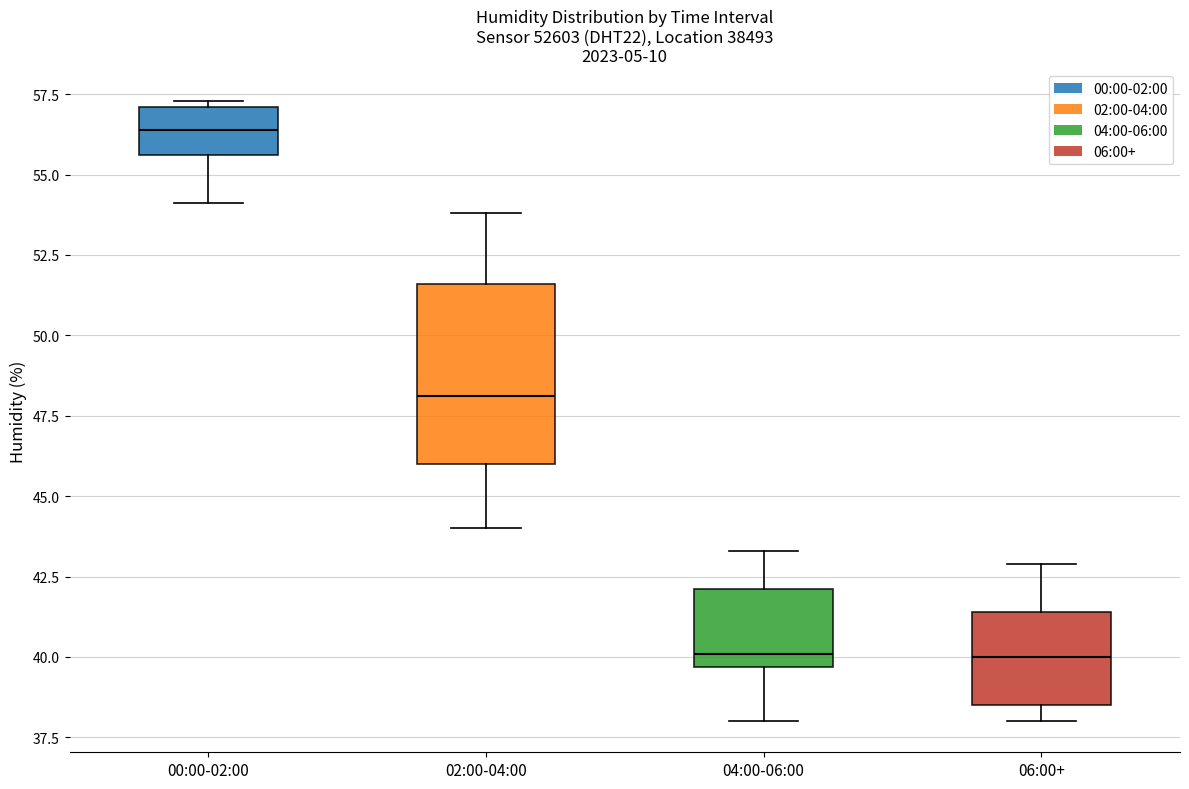

Comparing the boxes themselves (not the whiskers), which one is the tallest?

02:00-04:00